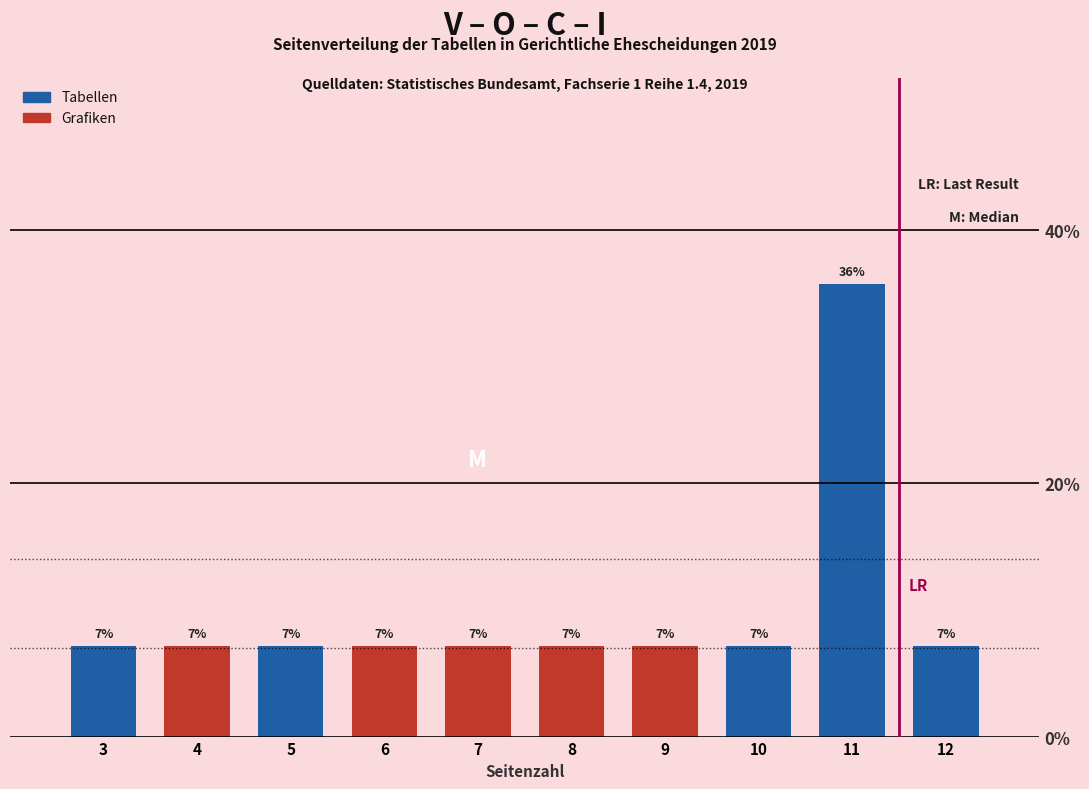

Does the chart contain stacked bars?

Yes